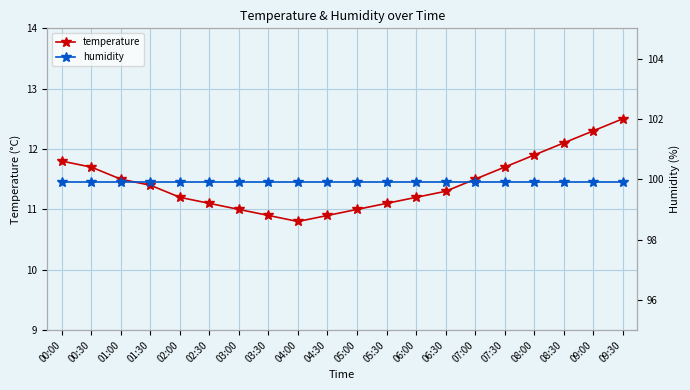

What is the label of the 8th point from the left?

03:30